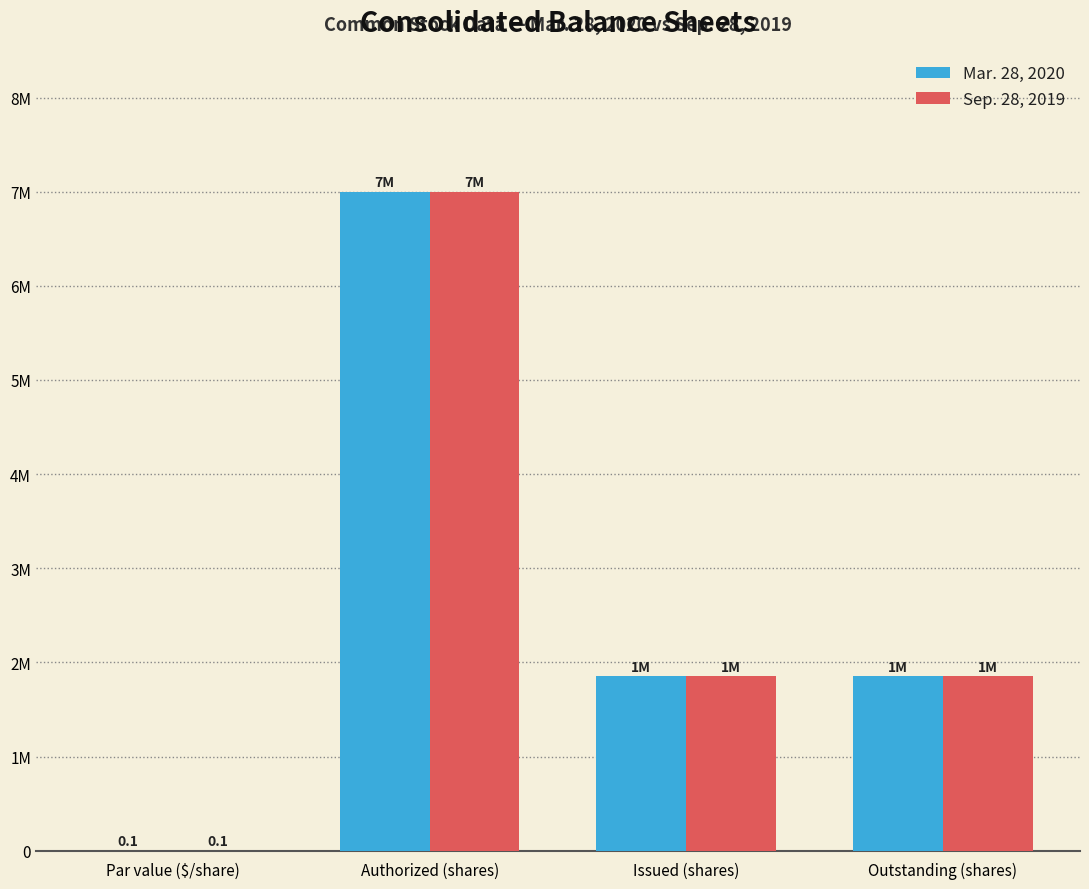

What are all the series names shown in the legend?

Mar. 28, 2020, Sep. 28, 2019